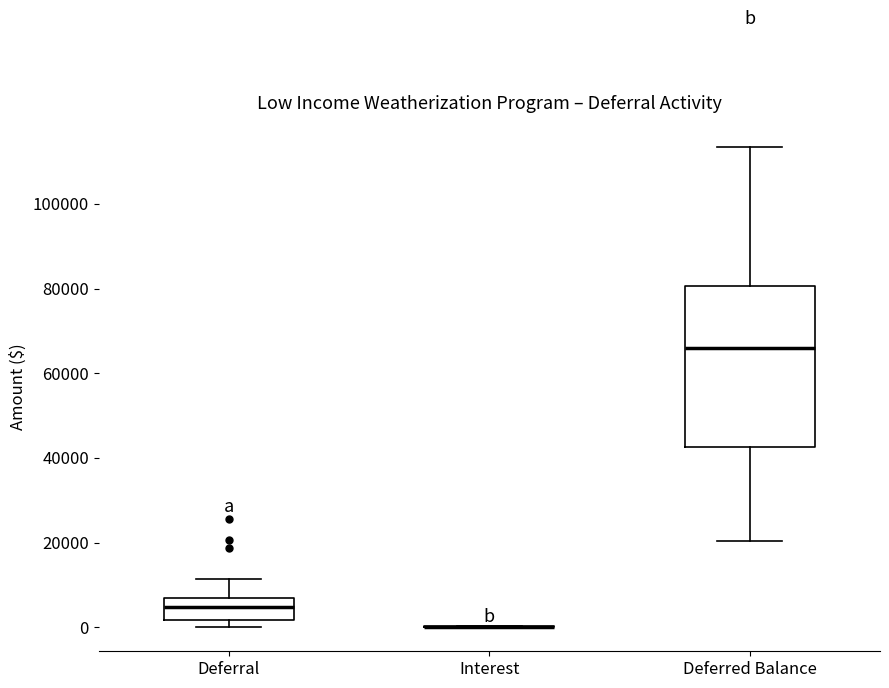

Reading left to right, read every box against the y-axis: the position of its median line, the range the box covers, and the ends of its whiskers. The values are not printed on the chart, so give them approximately, as read against the axis.

Deferral: median 4000, box 2000 to 6000, whiskers 0 to 12000
Interest: box collapsed to a line at 0, whiskers 0 to 0
Deferred Balance: median 66000, box 42000 to 80000, whiskers 20000 to 114000